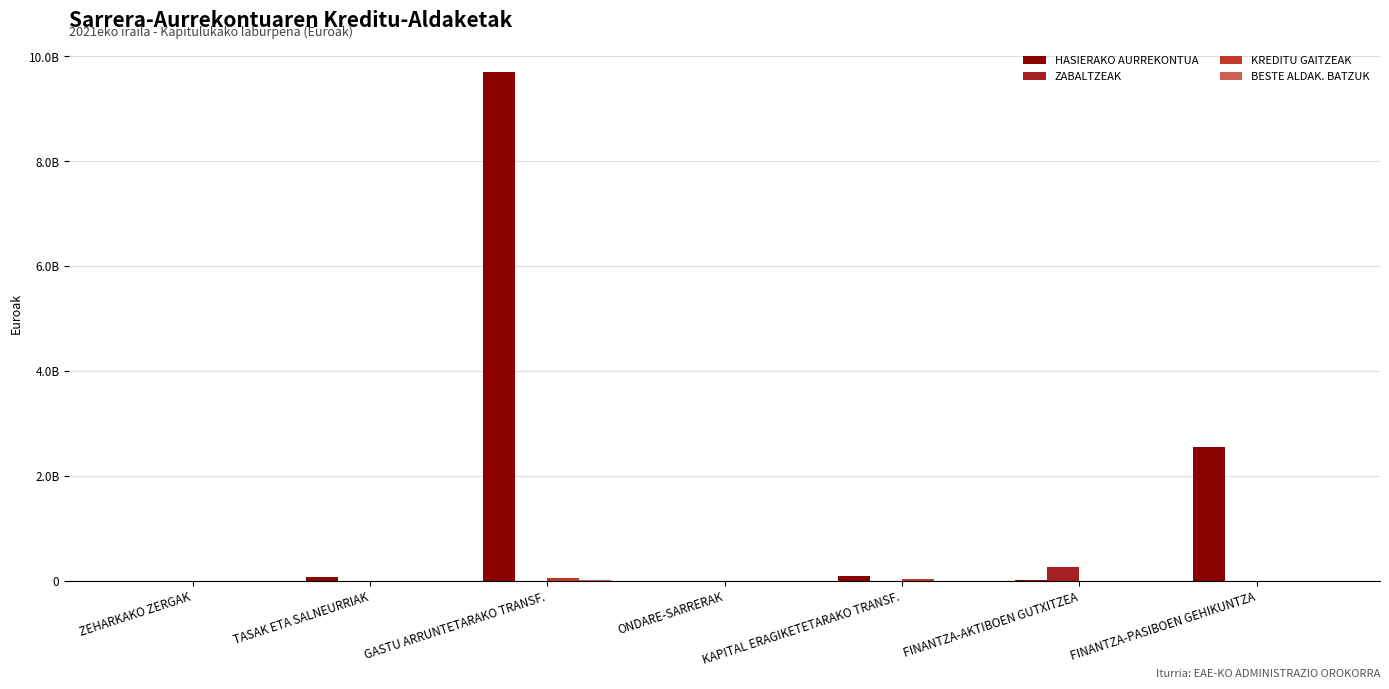

At which category does the chart reach its minimum across all series?

ZEHARKAKO ZERGAK